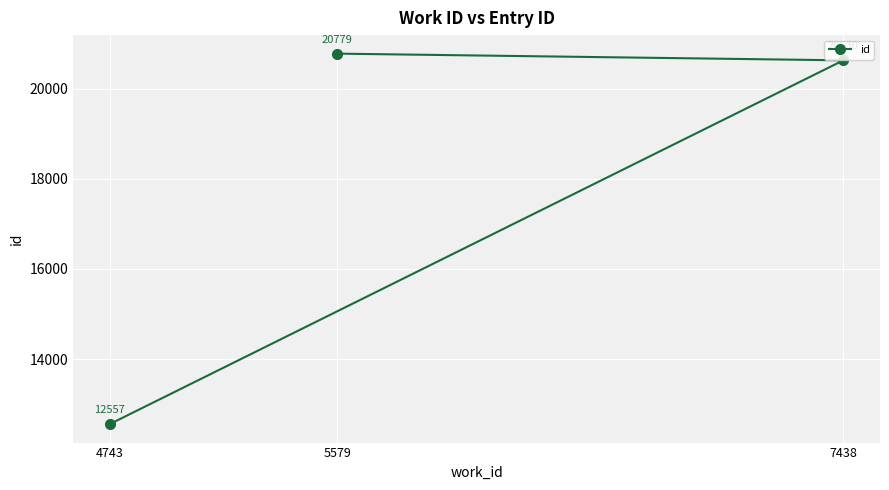

True or false: the data shows 30821 at 5579.

False